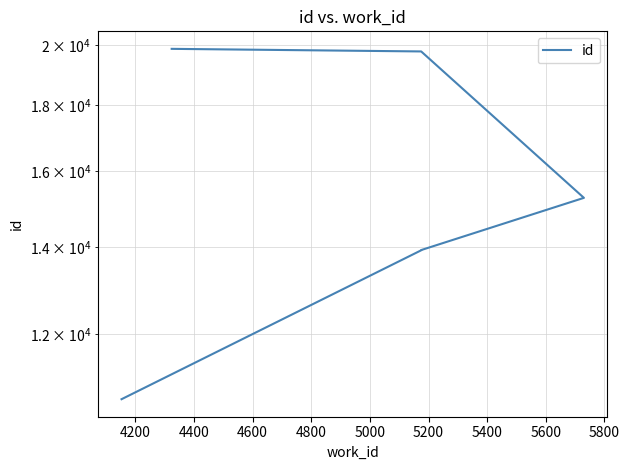

What is the minimum value shown in the chart?

10690